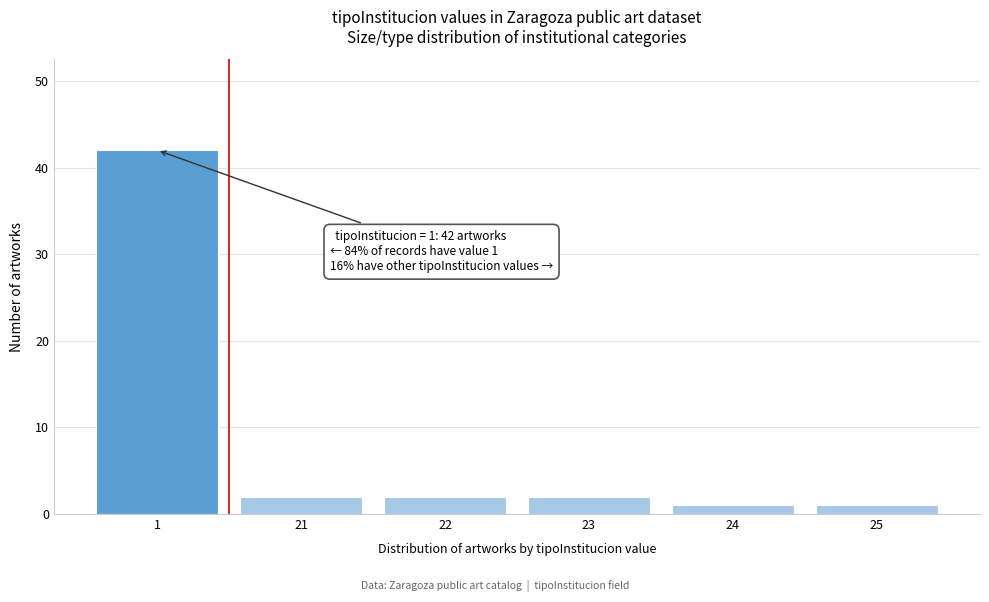

Reading right to left, list all the values displayed in this chart.

25=1	24=1	23=2	22=2	21=2	1=42